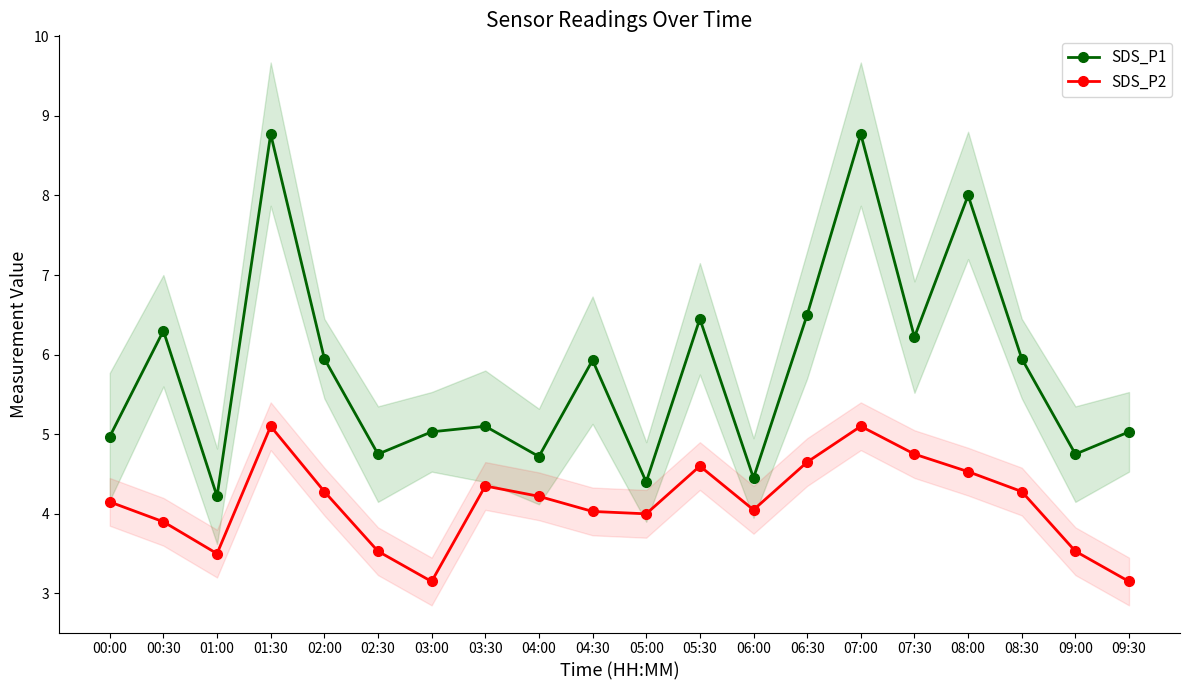

How many lines are shown in the chart?

2